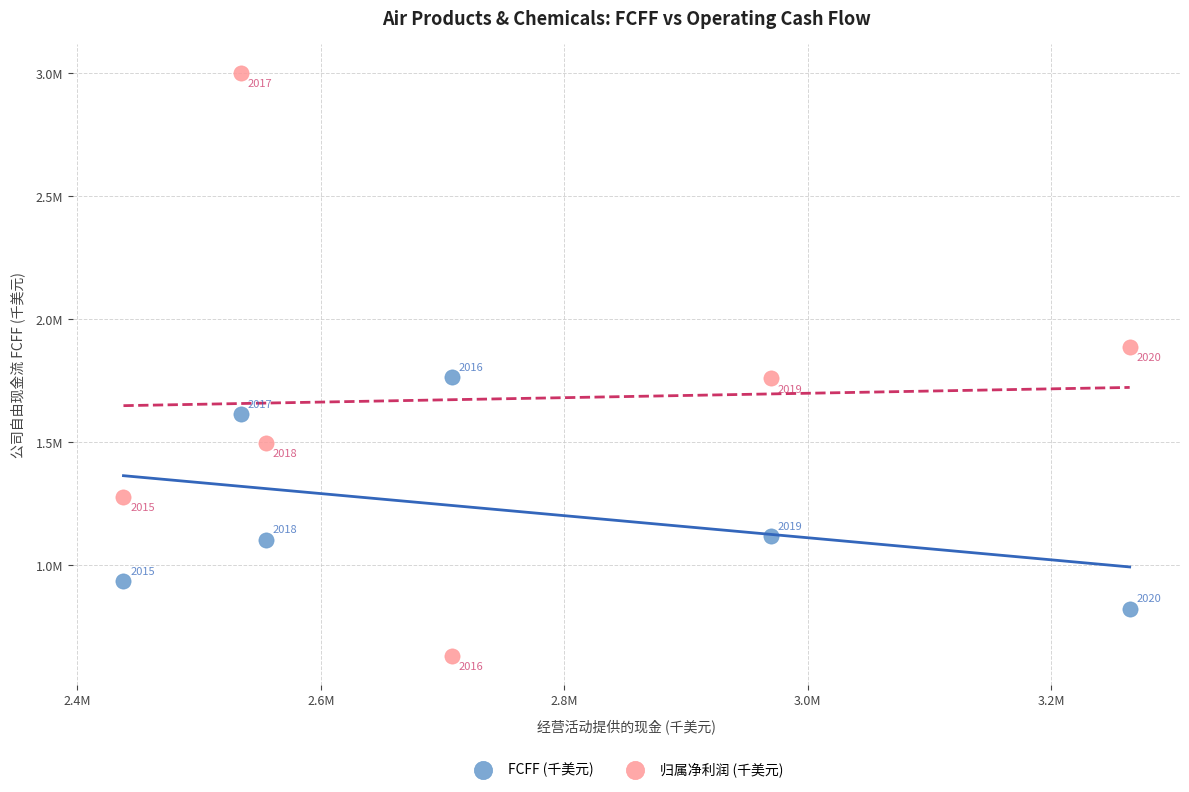

Which series has the largest Y range (max minus min)?

归属净利润 (千美元)